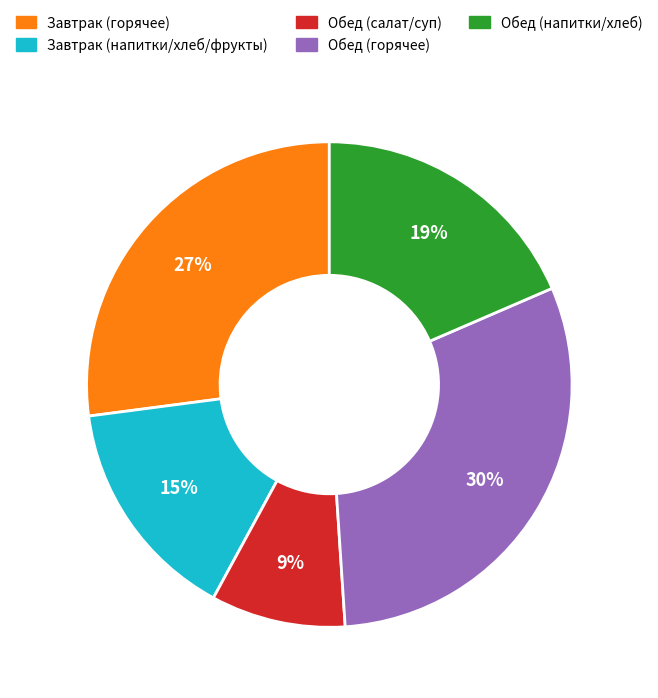

Is Завтрак (горячее) the majority of the pie?

No